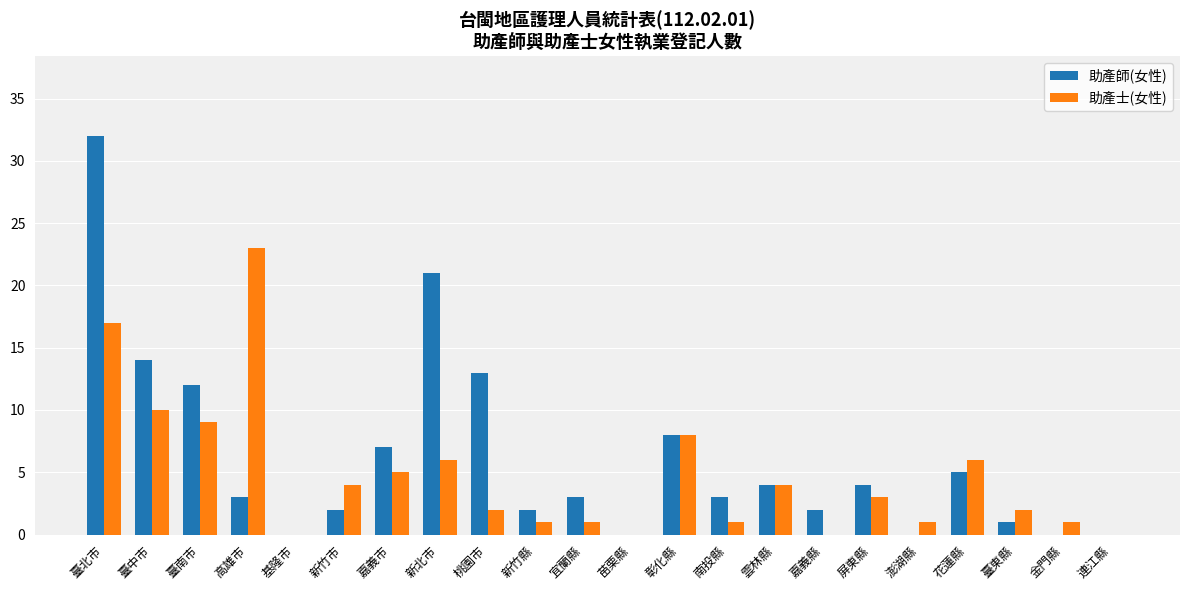

Are the bars grouped side by side (vs. stacked)?

Yes